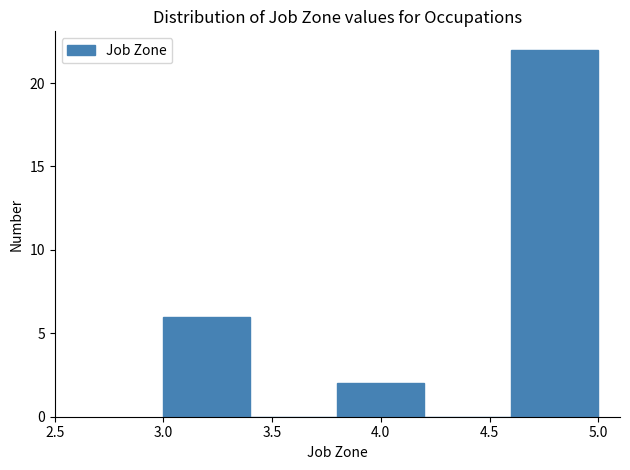

How tall is the bar that spans 4.6 to 5.0 on the x-axis? The values are not printed on the chart, so give them approximately, as read against the axis.

22